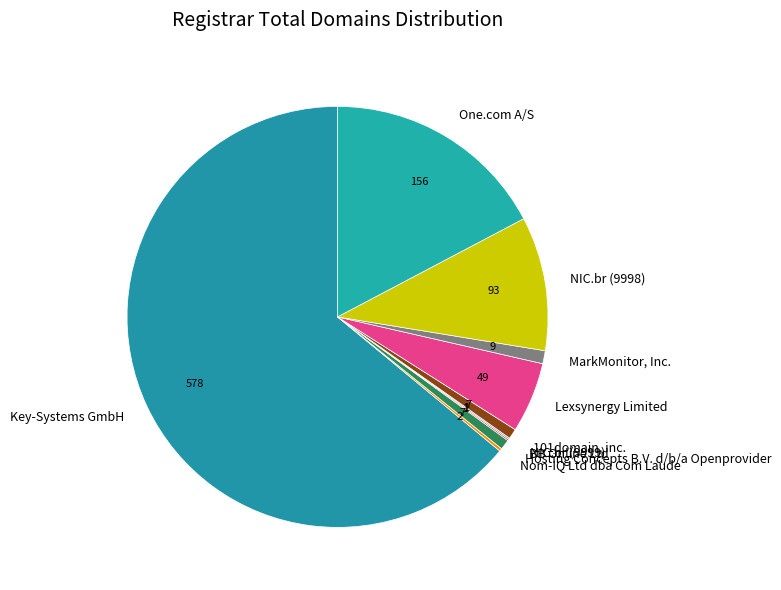

Do One.com A/S and Hosting Concepts B.V. d/b/a Openprovider together represent more than half of the pie?

No